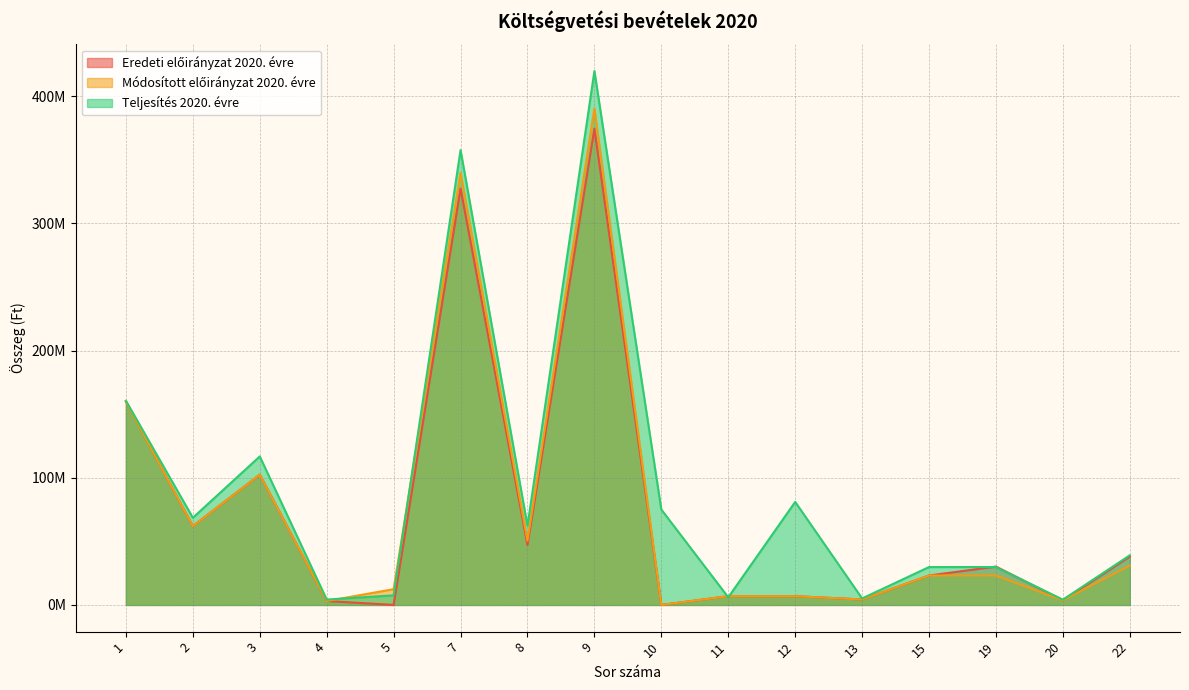

Is it true that Teljesítés 2020. évre equals 419750967 at 9?

True